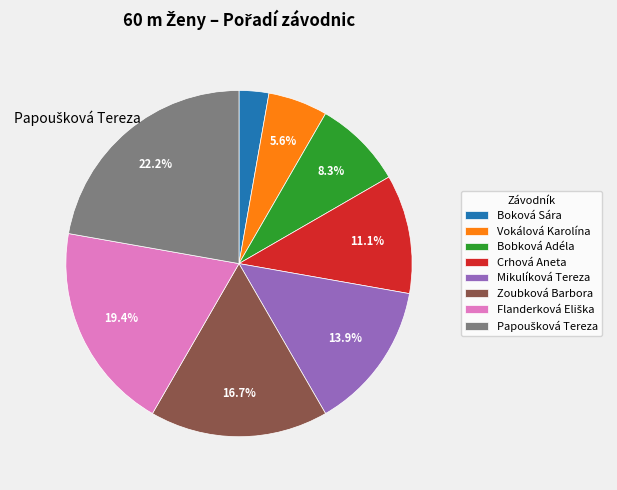

To the nearest percent, what percentage of the pie is Crhová Aneta?

11%